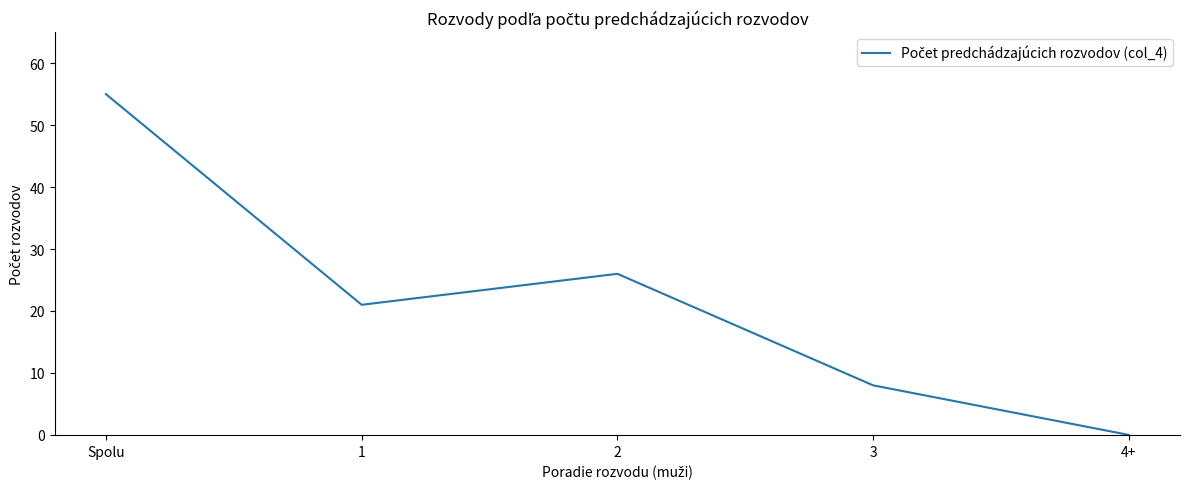

True or false: there are more than 2 points higher than both neighbors.

False